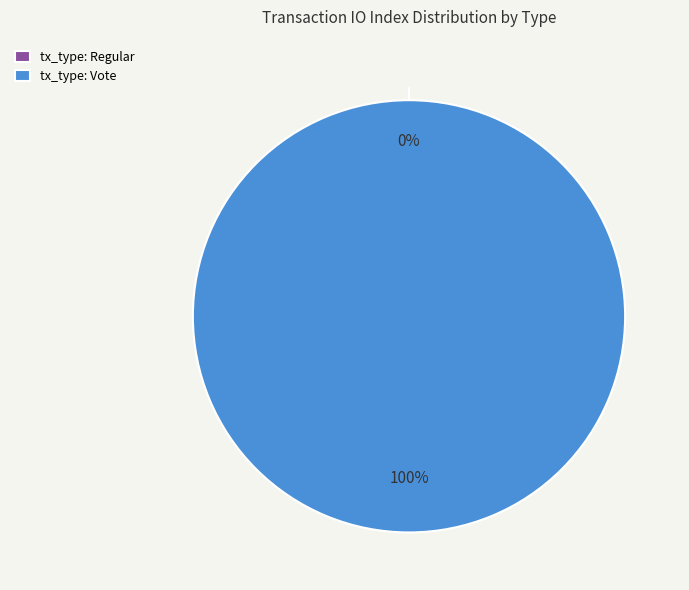

Rank the categories by value from lowest to highest.

Regular, Vote